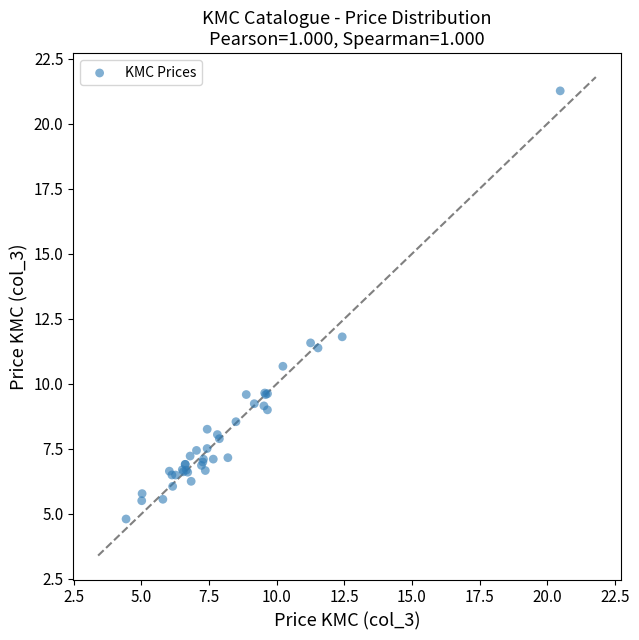

What Y value in the scatter plot is closest to 13?

11.8